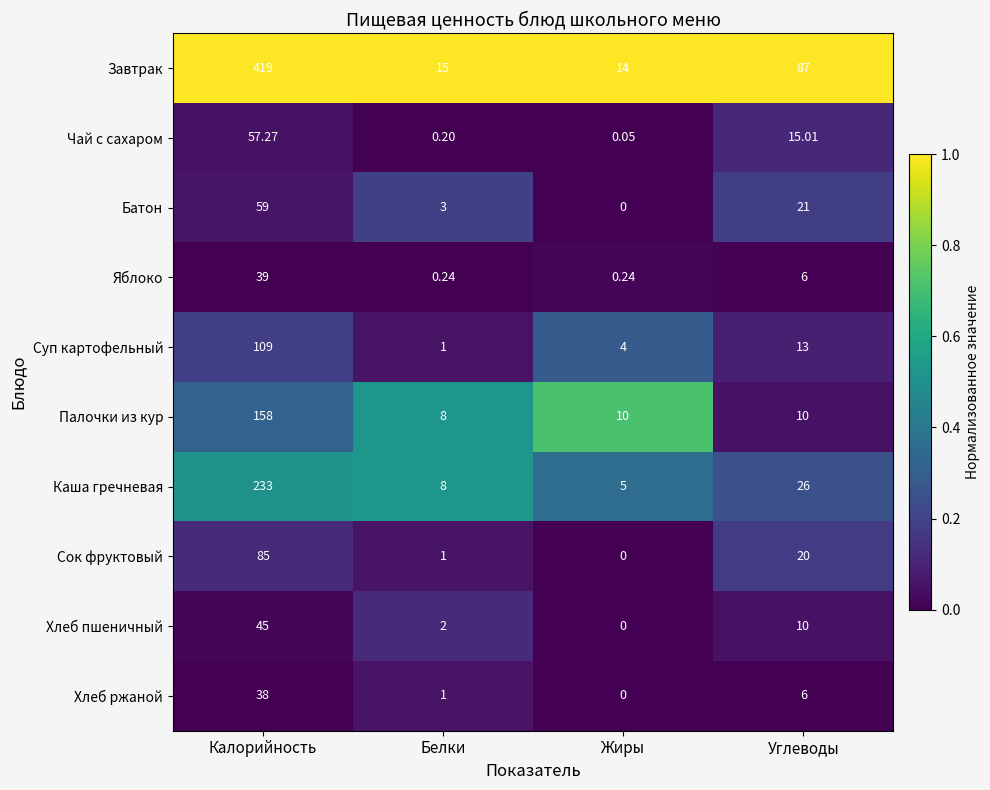

Which series has the largest total across all categories?

Завтрак